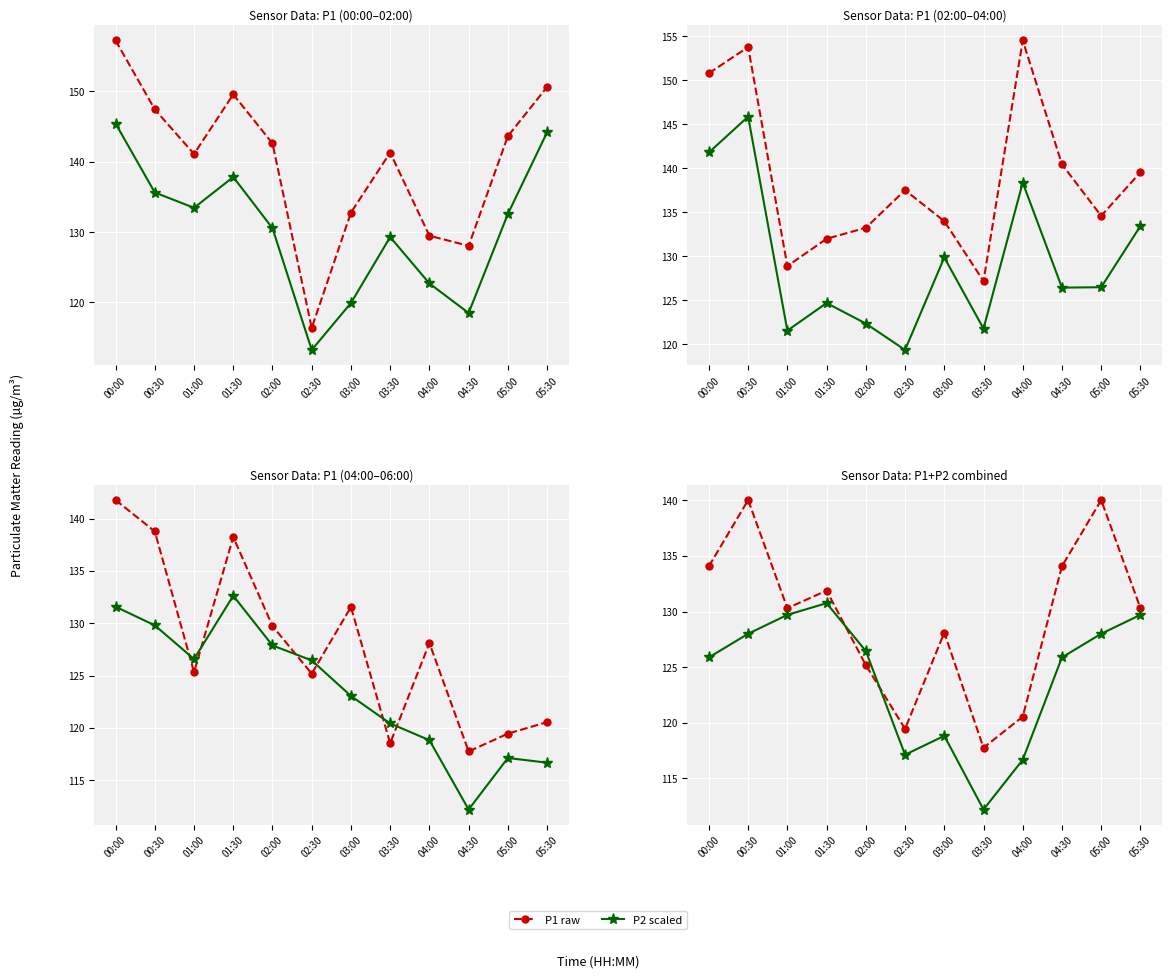

After their last crossing, which series has the higher values: P2 scaled or P1 raw?

P1 raw